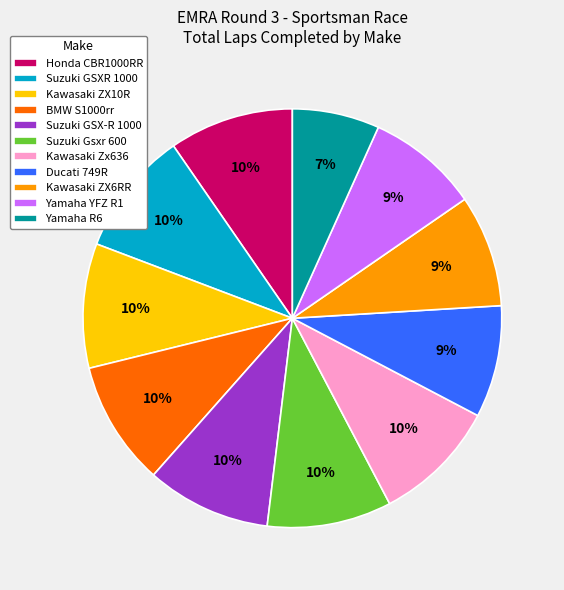

Count the number of slices in the pie.

11